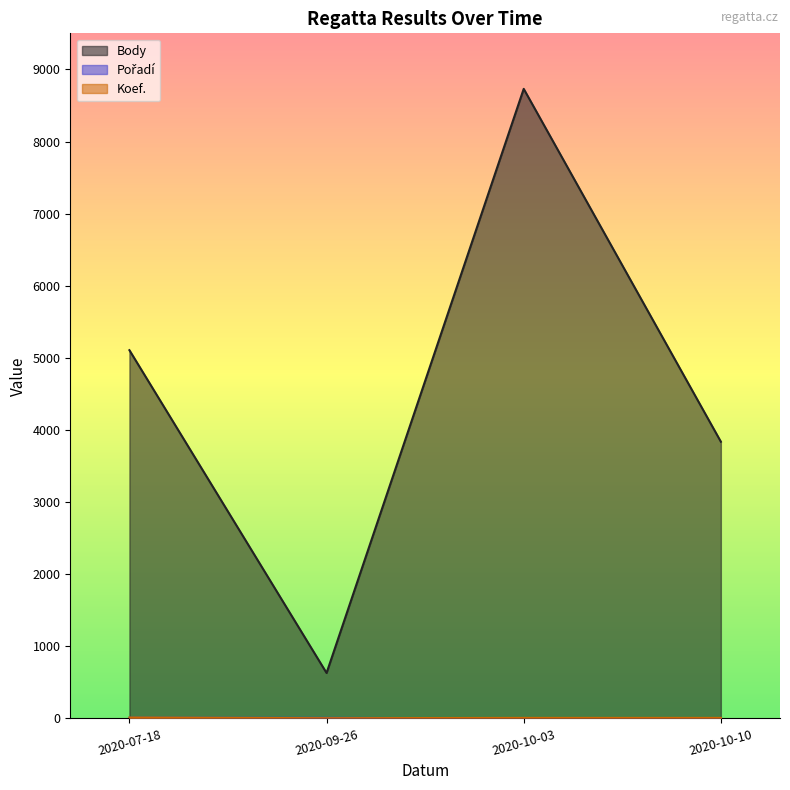

Reading right to left, extract all data points from this chart.

Body: 3837	8730	630	5106
Pořadí: 5	1	7	9
Koef.: 7	7	3	12